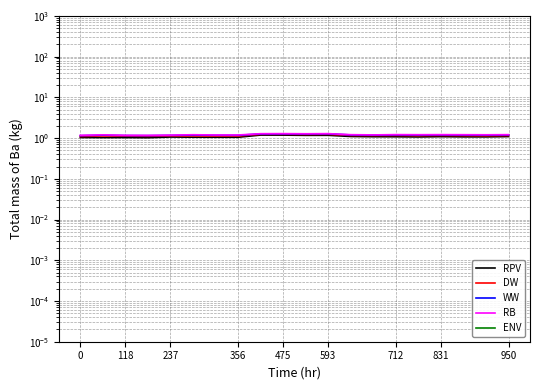

True or false: DW and RPV cross at least once.

False